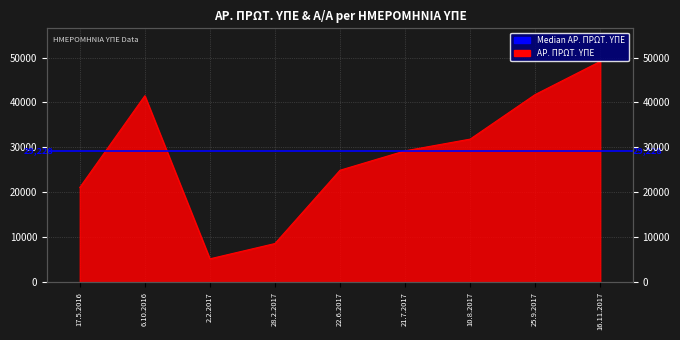

What is the label of the 2nd point from the left?

6.10.2016